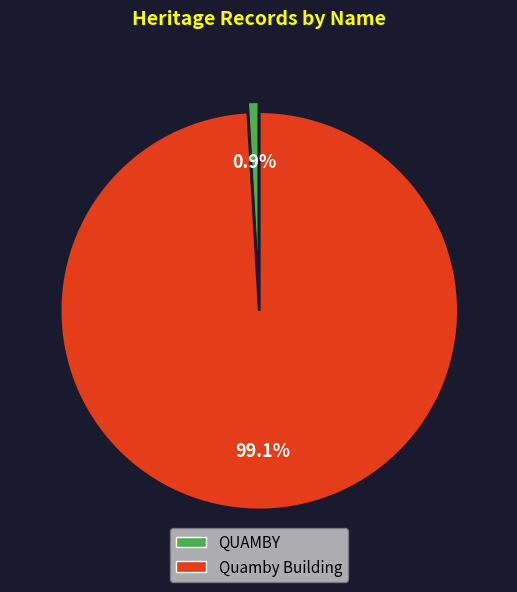

Is there a majority slice in this chart?

Yes